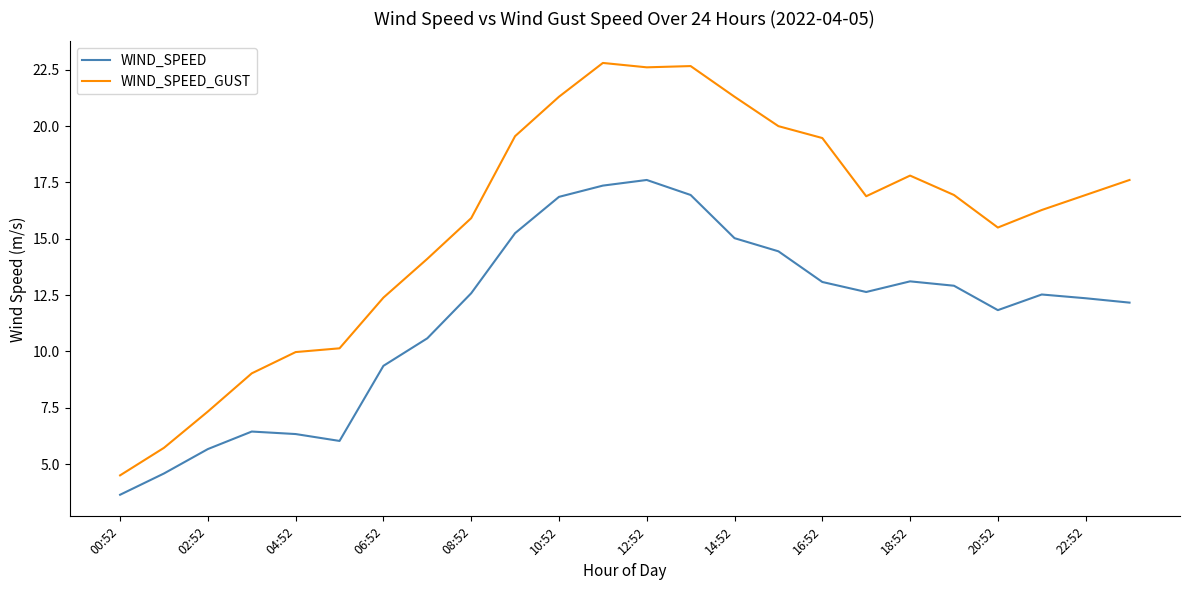

What is the highest value of the WIND_SPEED series?

17.6